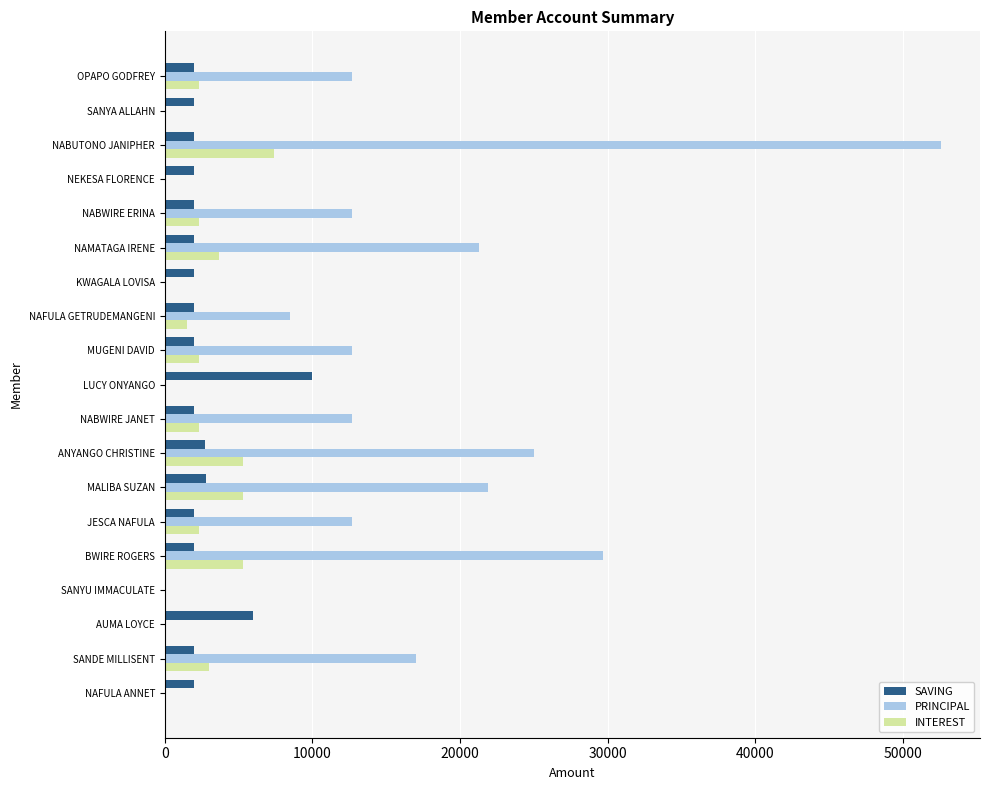

What is the maximum value shown in the chart?

52600